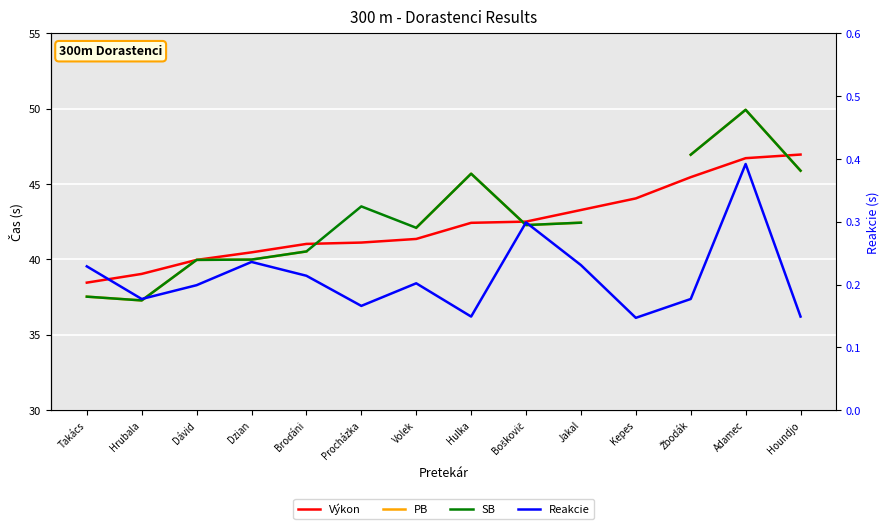

Is the value of PB at Takács greater than the value of Reakcie at Volek?

Yes